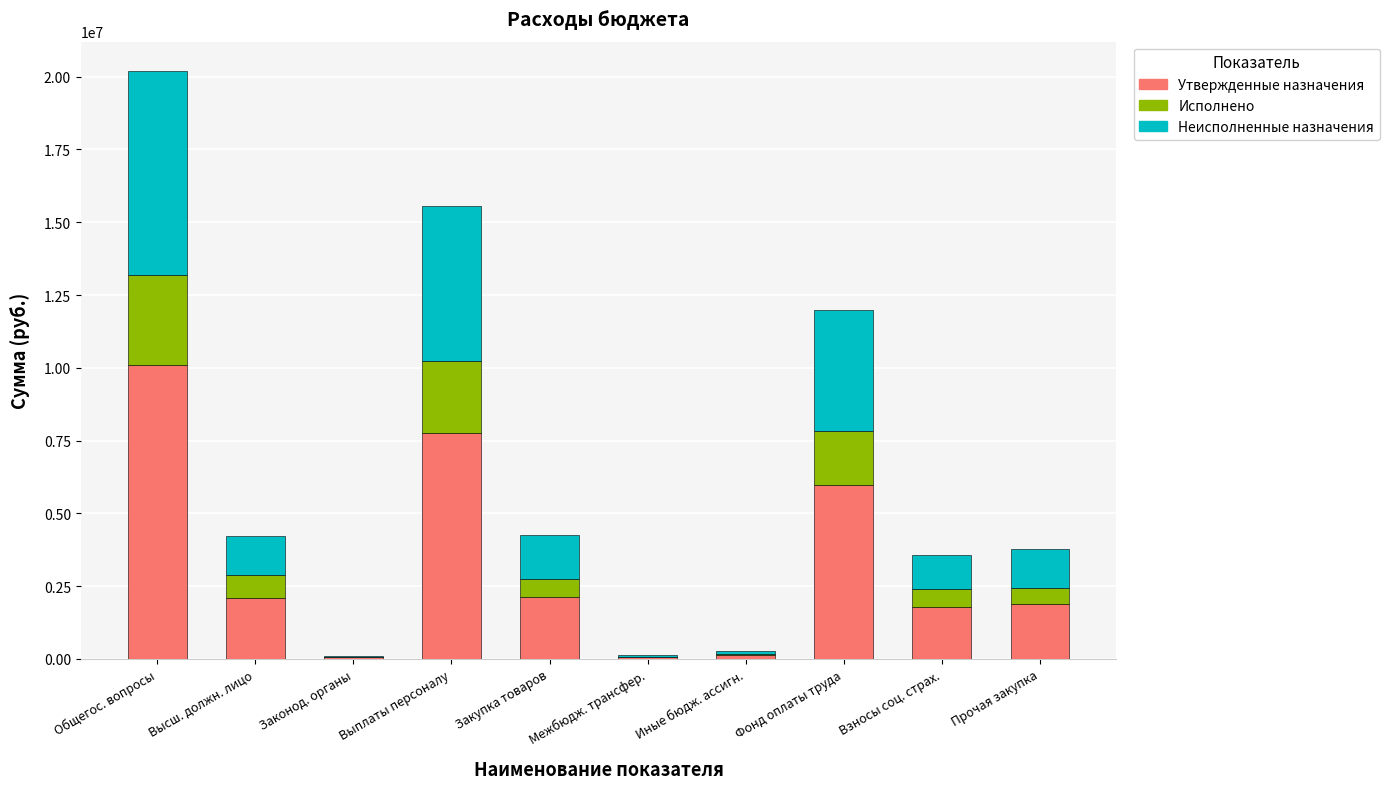

Are the bars horizontal?

No